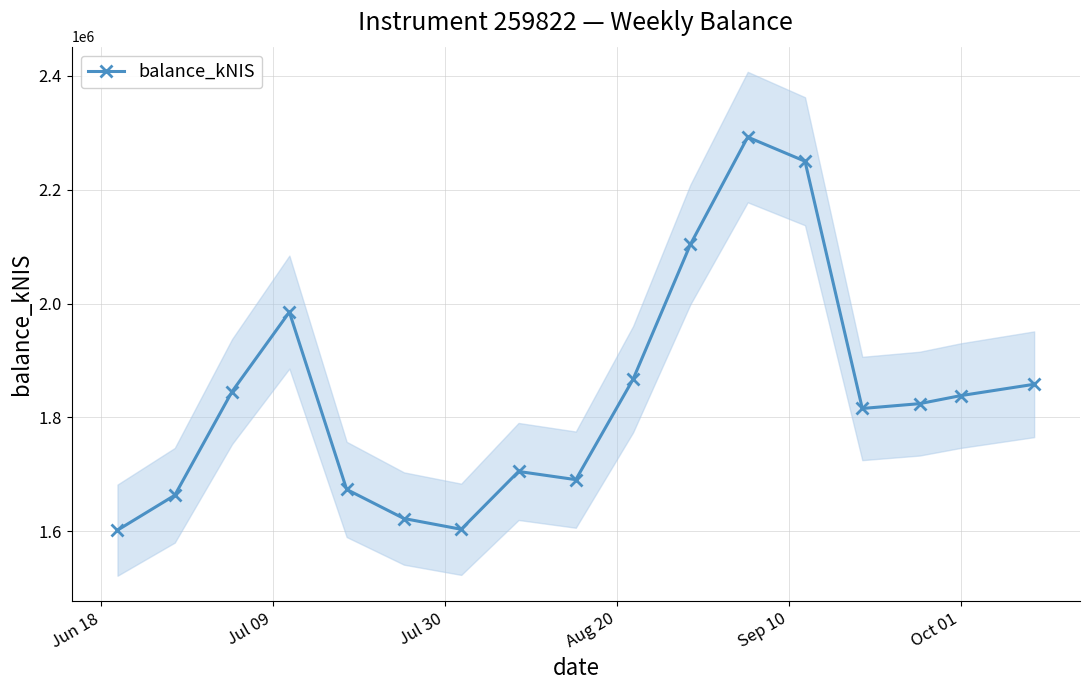

What is the minimum value for balance_kNIS?

1601843.6